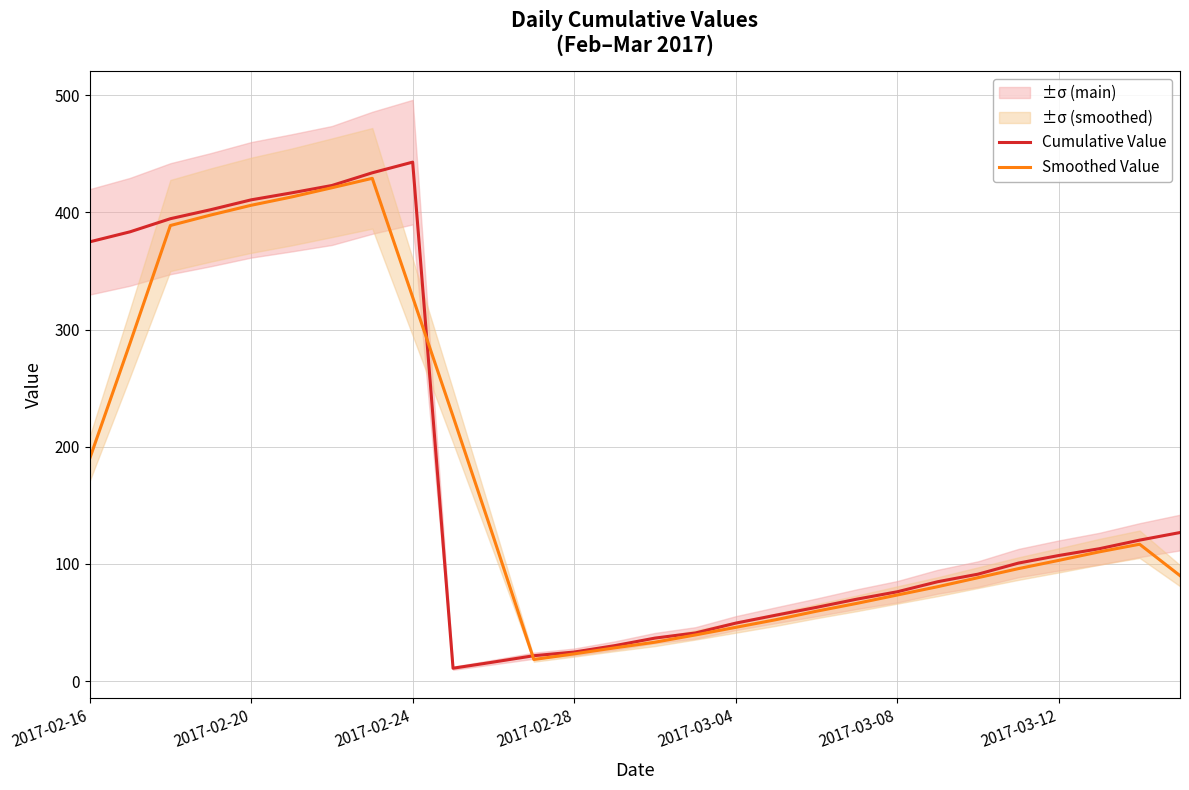

What is the maximum value for Cumulative Value?

443.0